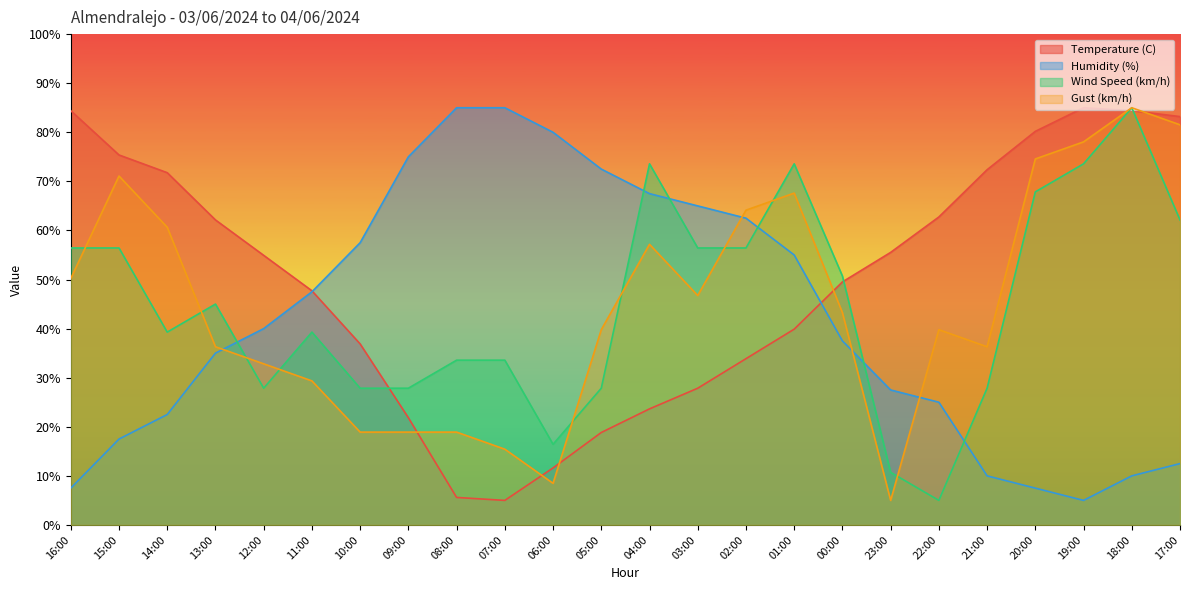

The Temperature (C) series shows 84.4 at 16:00. True or false?

True